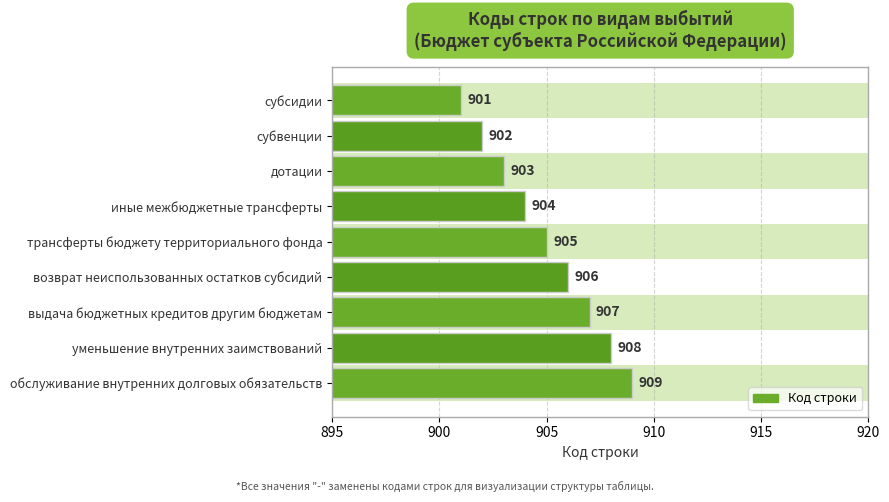

What value does the data have at субсидии?

901